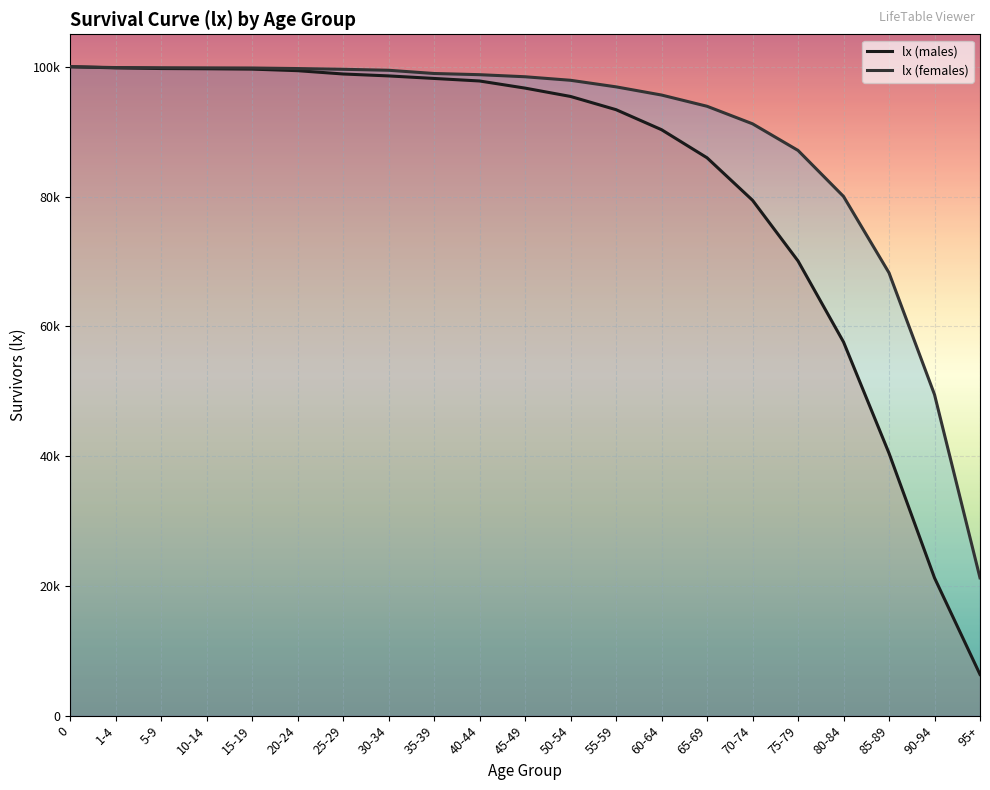

Is the value of lx (females) at 50-54 greater than the value of lx (males) at 95+?

Yes